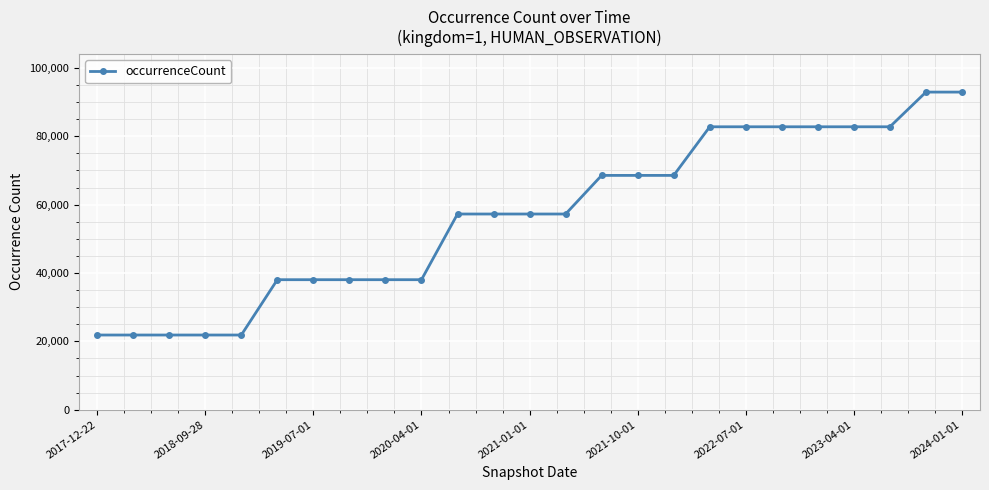

What is the value of the 7th point from the left?

38031